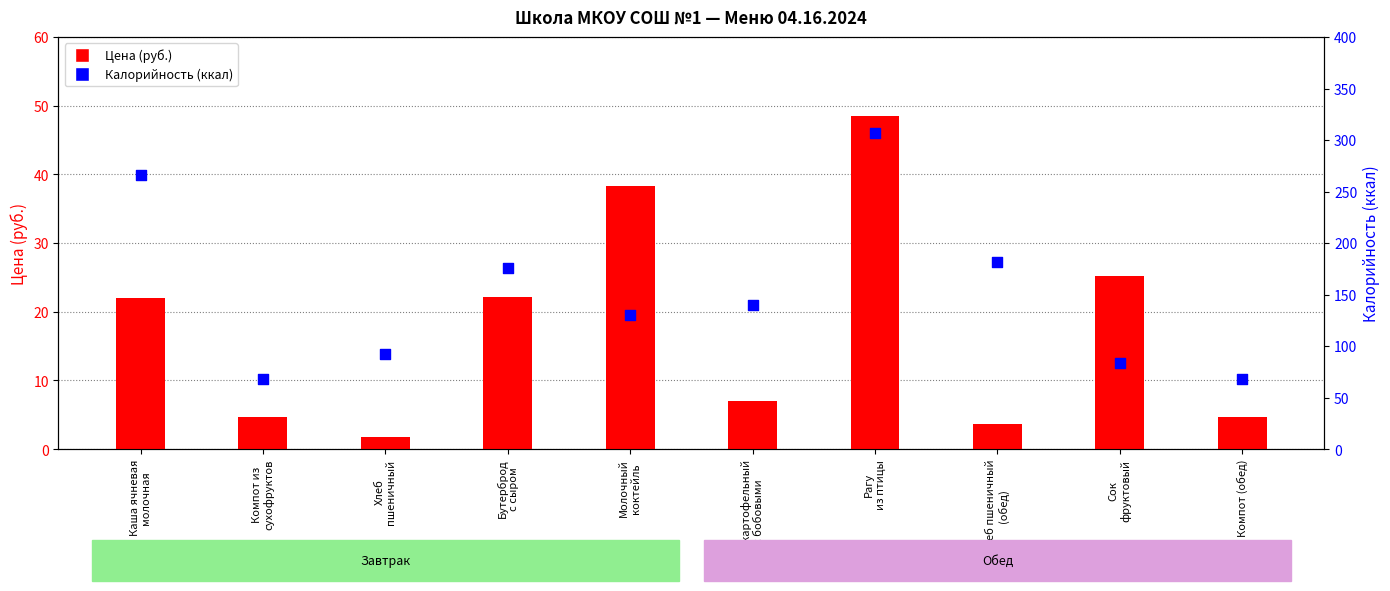

Which series has the largest Y range (max minus min)?

Калорийность (ккал)